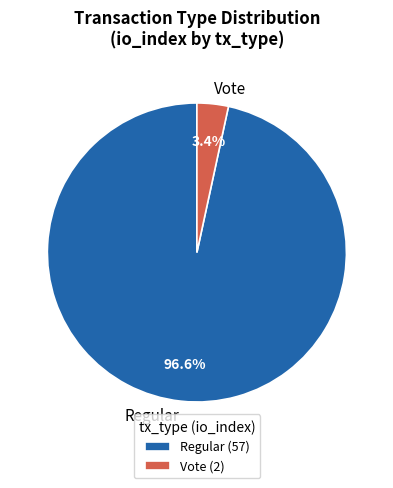

Is it true that Regular is 97% of the pie?

True